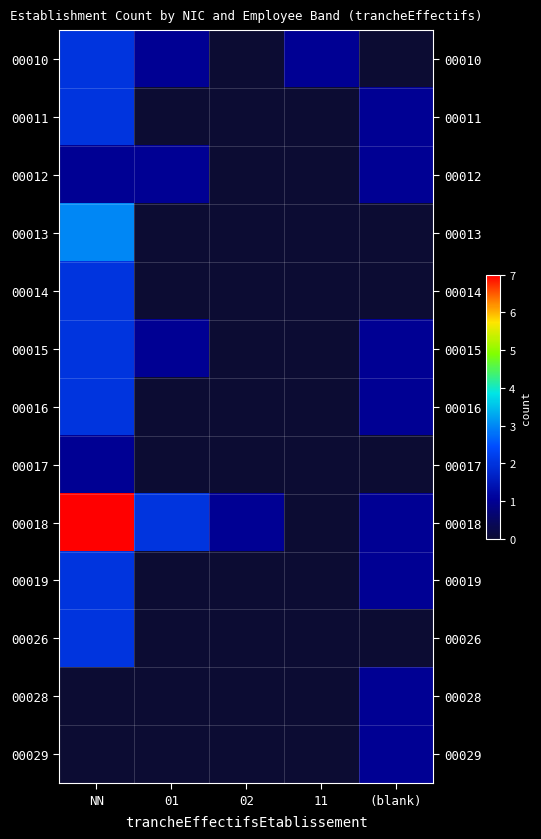

At how many categories does at least one series exceed 4?

1